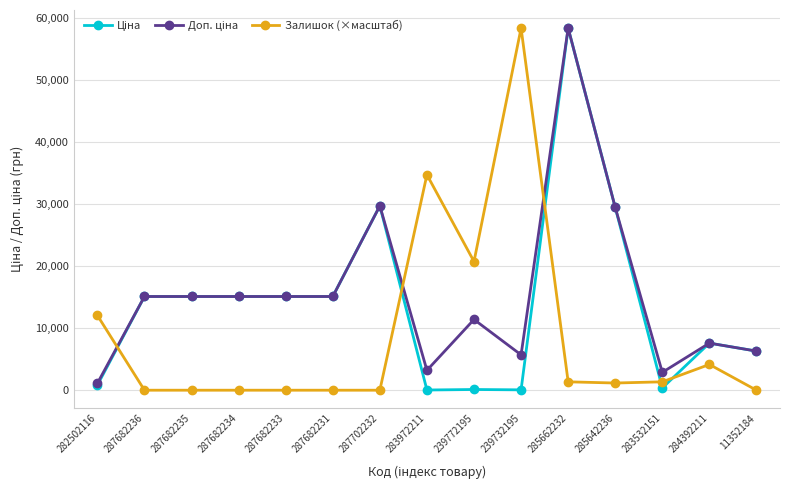

What position from the right is 287682234?

12